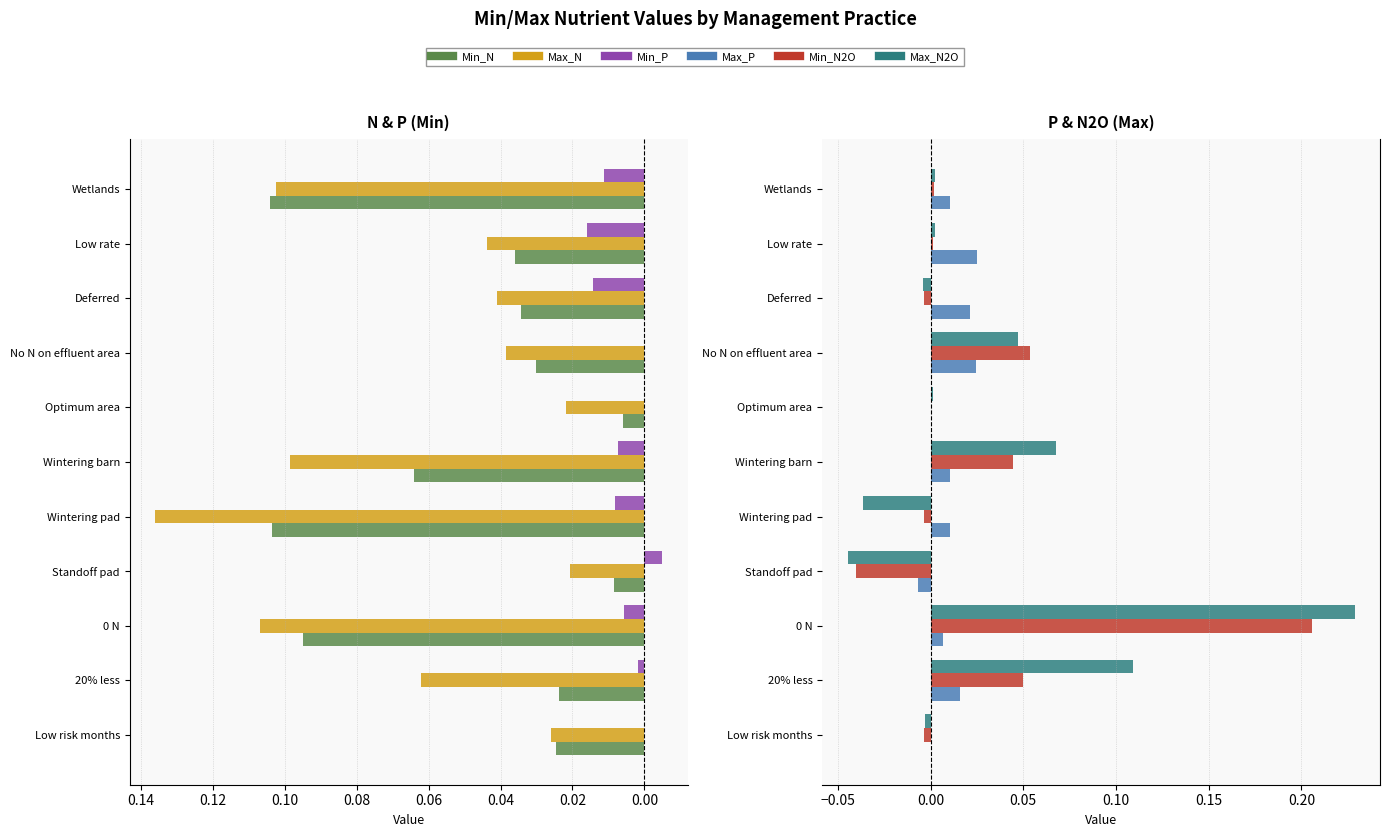

The Min_P series shows 0.0 at Wetlands. True or false?

True